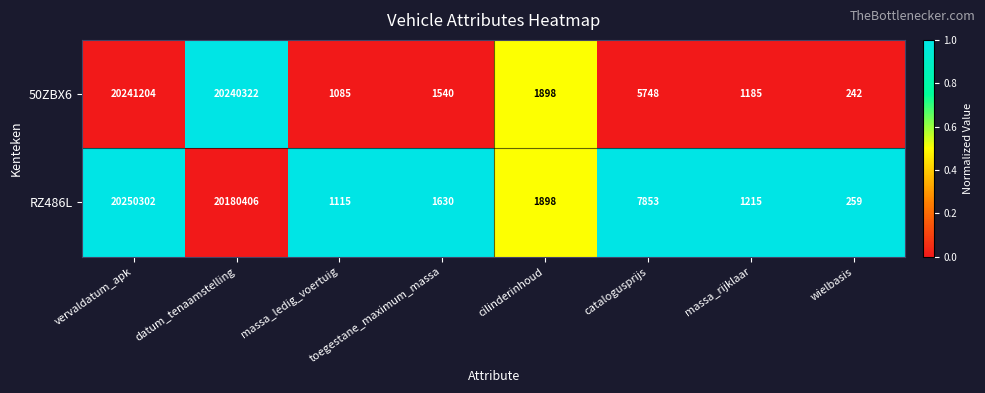

True or false: 50ZBX6 has a value of 1898 at cilinderinhoud.

True